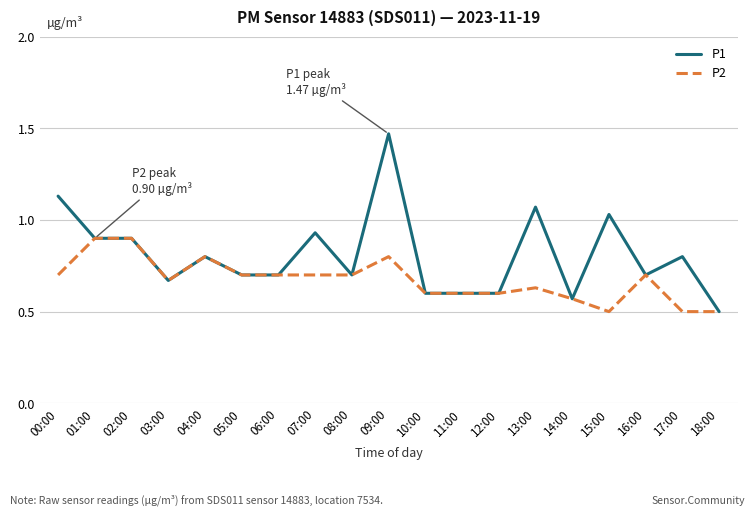

What position from the right is 10:00?

9